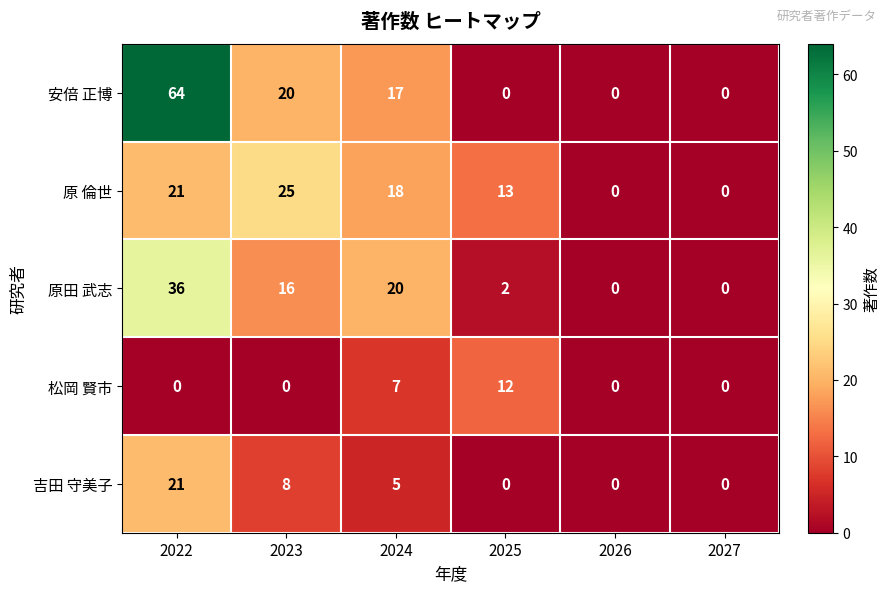

Between 2024 and 2026, which series saw the biggest shift?

原田 武志